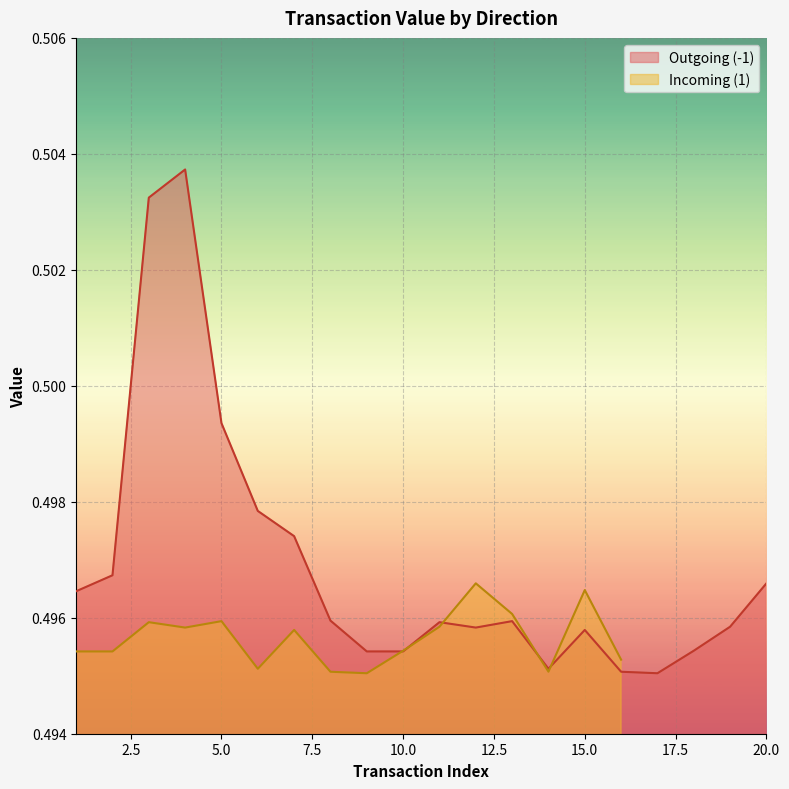

Does the chart display data point markers on the line(s)?

No